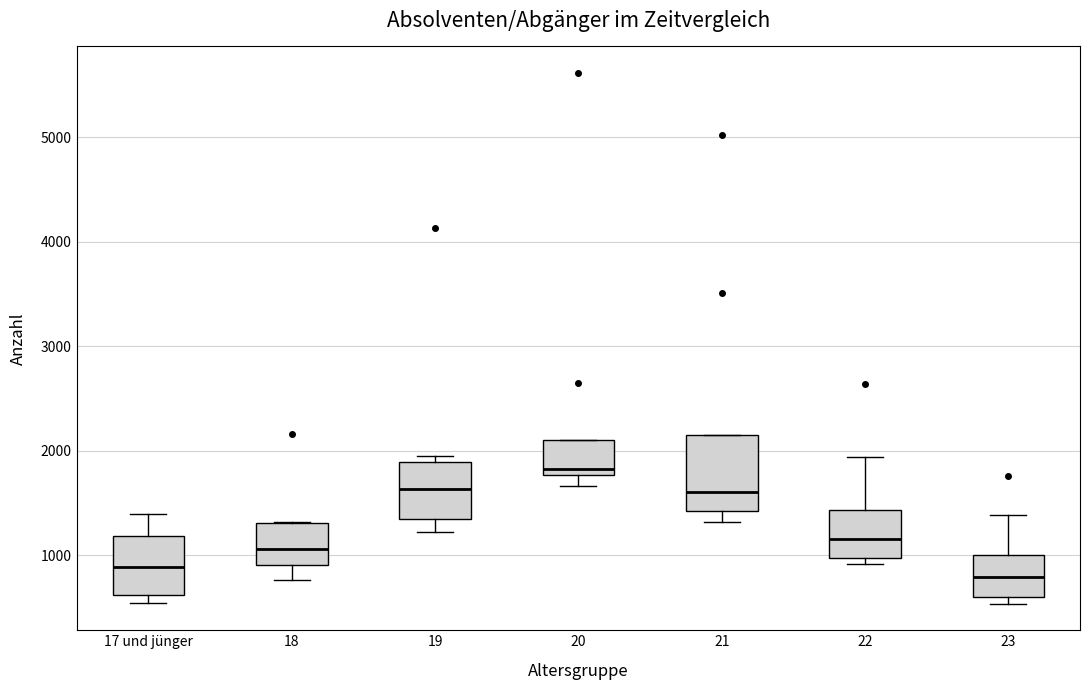

Reading left to right, transcribe this box plot: for each box, give where its median line is, the range the box spans, and where its two whiskers end, as read against the y-axis. The values are not printed on the chart, so give them approximately, as read against the axis.

17 und jünger: median 900, box 600 to 1200, whiskers 500 to 1400
18: median 1100, box 900 to 1300, whiskers 800 to 1300
19: median 1600, box 1400 to 1900, whiskers 1200 to 1900 (just above the box's upper edge)
20: median 1800 (just above the box's lower edge), box 1800 to 2100, whiskers 1700 to 2100
21: median 1600, box 1400 to 2100, whiskers 1300 to 2100
22: median 1200, box 1000 to 1400, whiskers 900 to 1900
23: median 800, box 600 to 1000, whiskers 500 to 1400